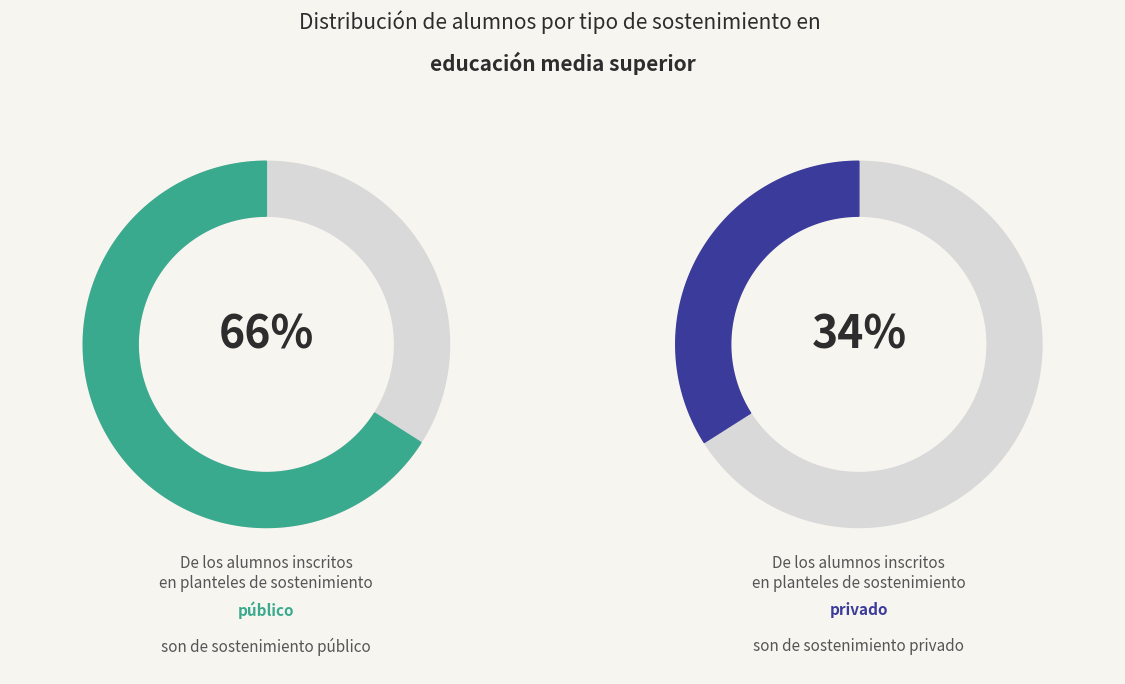

To the nearest percent, what portion does PÚBLICO represent?

66%